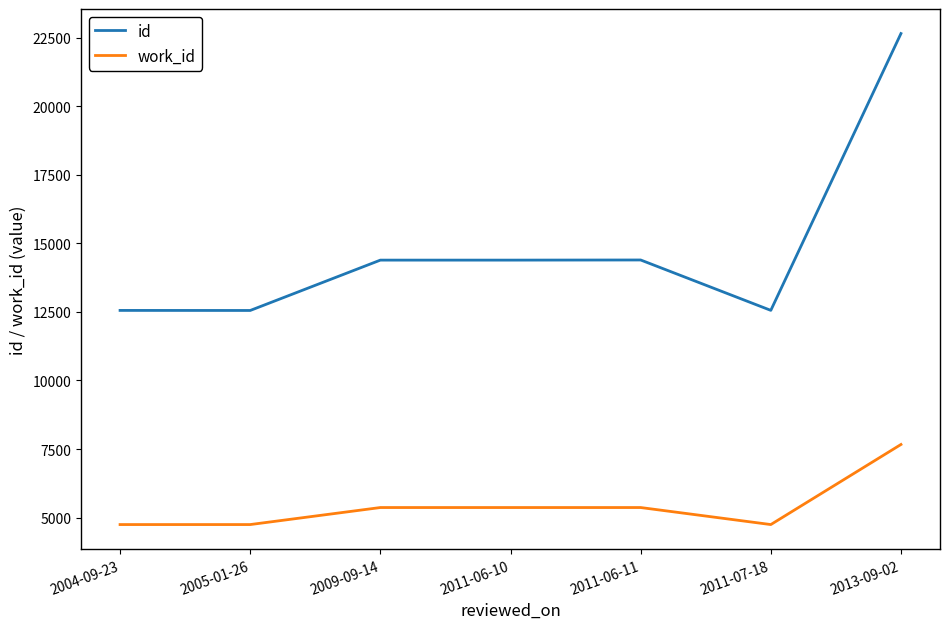

What is the spread (max minus min) of values at 2011-06-11?

9027